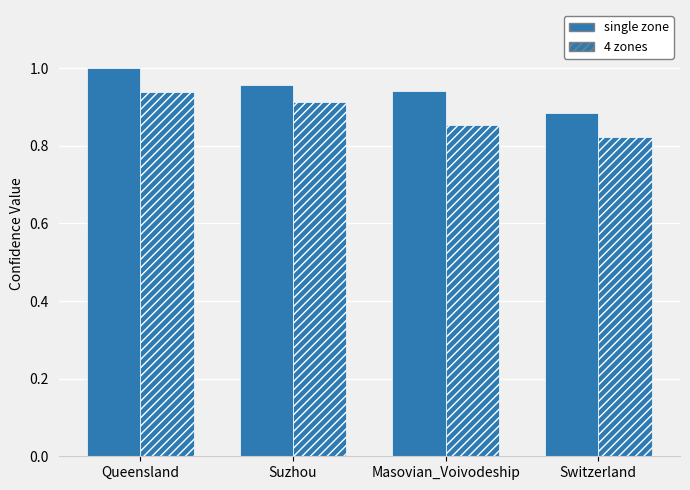

How many groups of bars are there?

4